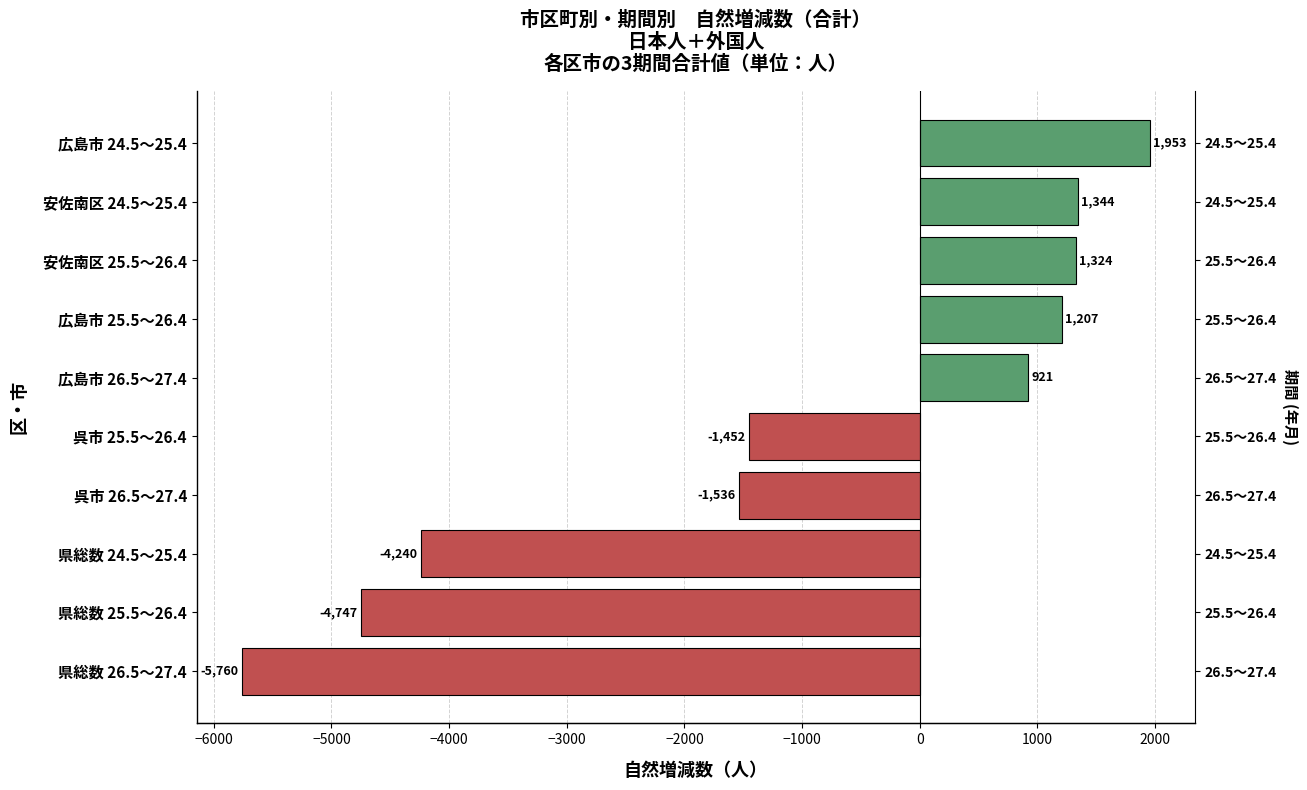

How many positive values are there?

5